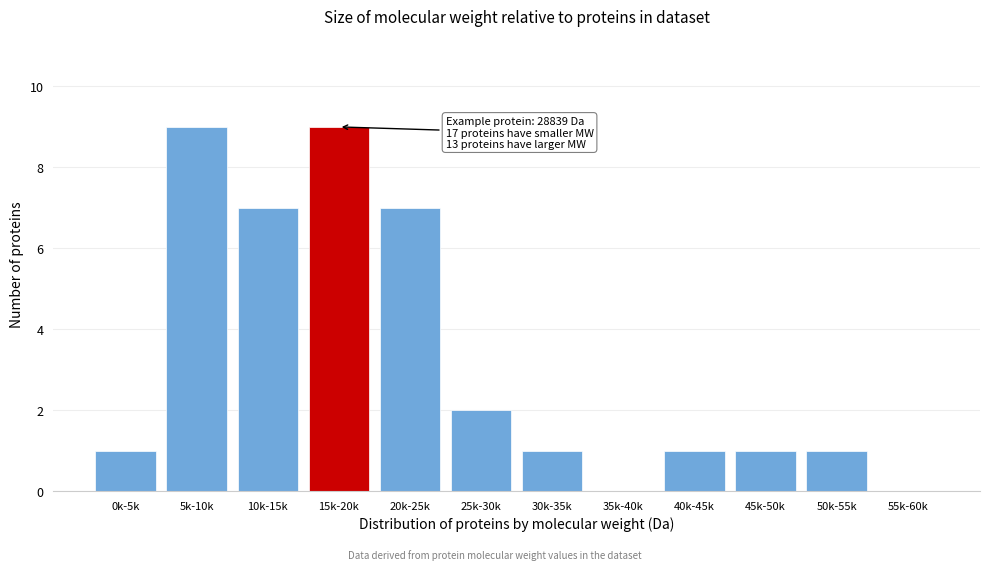

Reading right to left, list all the values displayed in this chart.

55k-60k=0	50k-55k=1	45k-50k=1	40k-45k=1	35k-40k=0	30k-35k=1	25k-30k=2	20k-25k=7	15k-20k=9	10k-15k=7	5k-10k=9	0k-5k=1